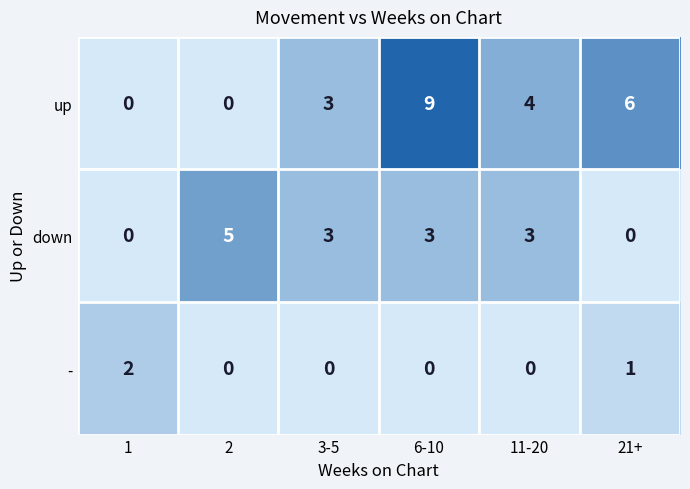

How many categories are shown in the chart?

6